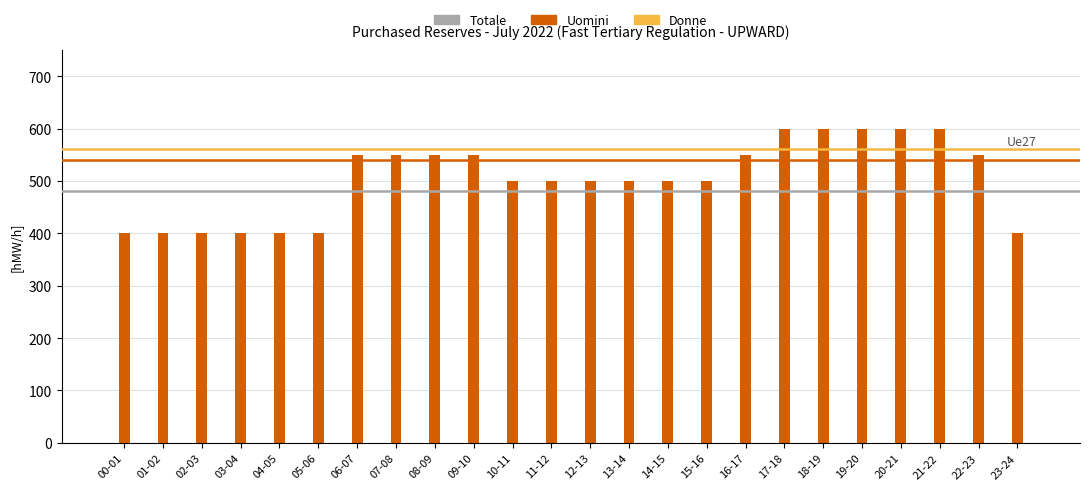

What is the sum of the values at 16-17 and 03-04?

950